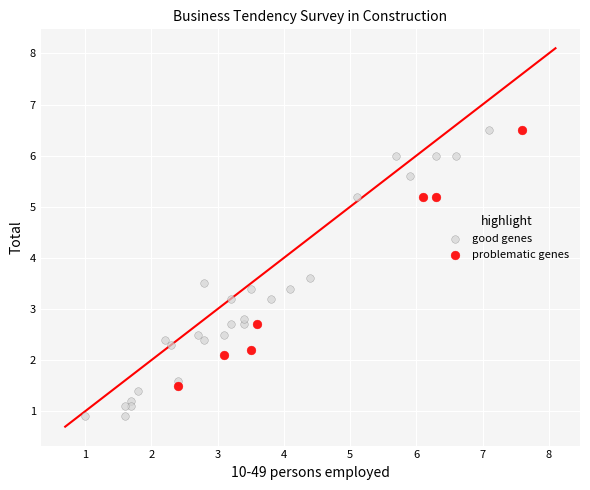

Which series contains the lowest Y value?

good genes